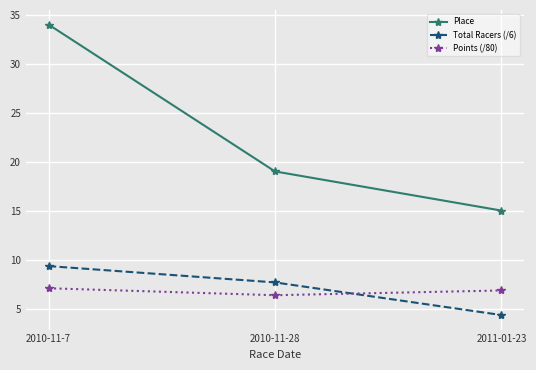

The Place series shows 12.6 at 2010-11-28. True or false?

False